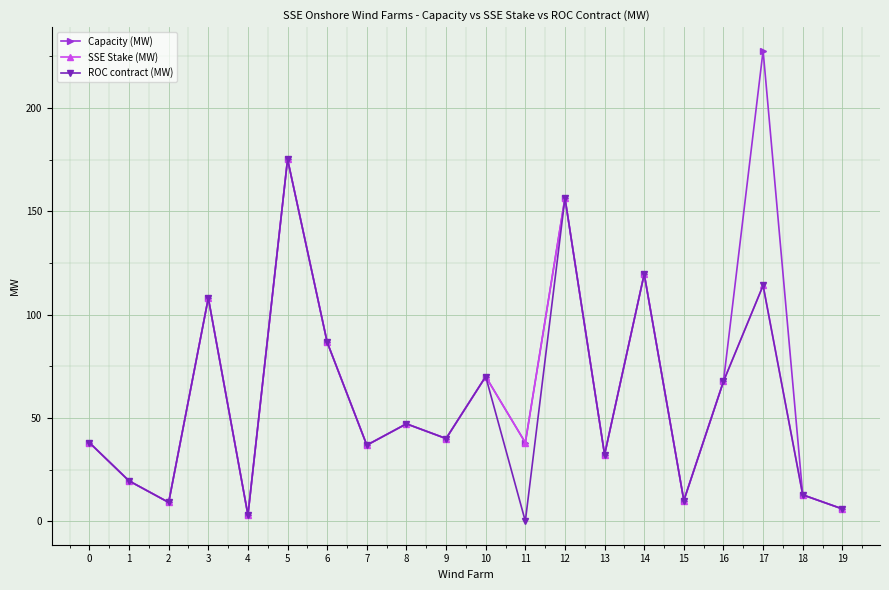

What is the minimum value for SSE Stake (MW)?

3.0